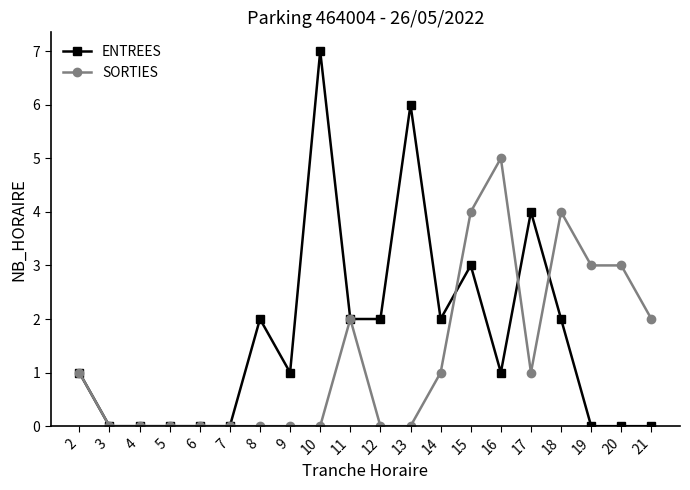

What is the value of the ENTREES point at the 13th from the left?

2